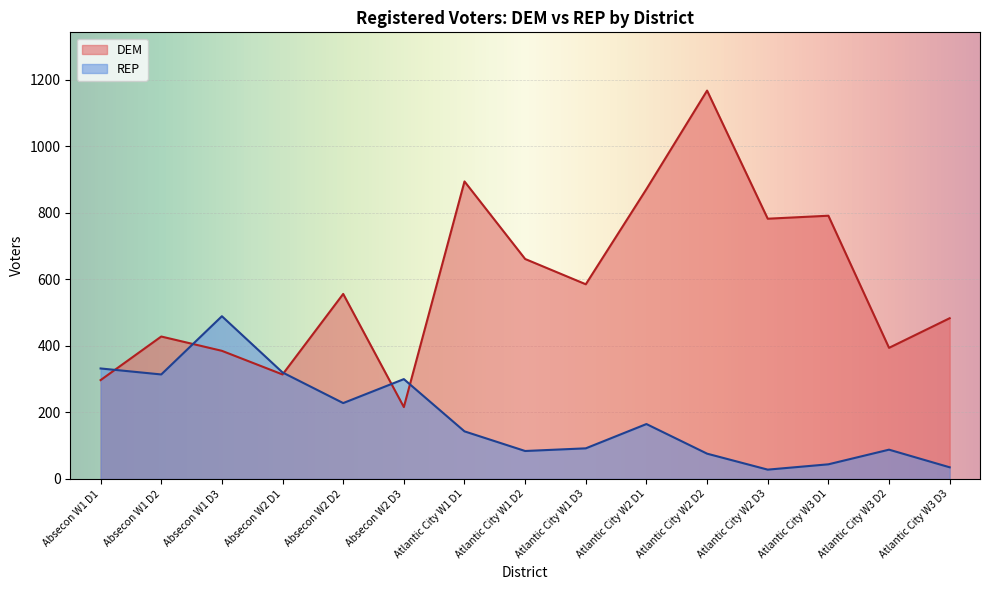

Between Atlantic City W1 D2 and Atlantic City W3 D1, which series saw the biggest shift?

DEM